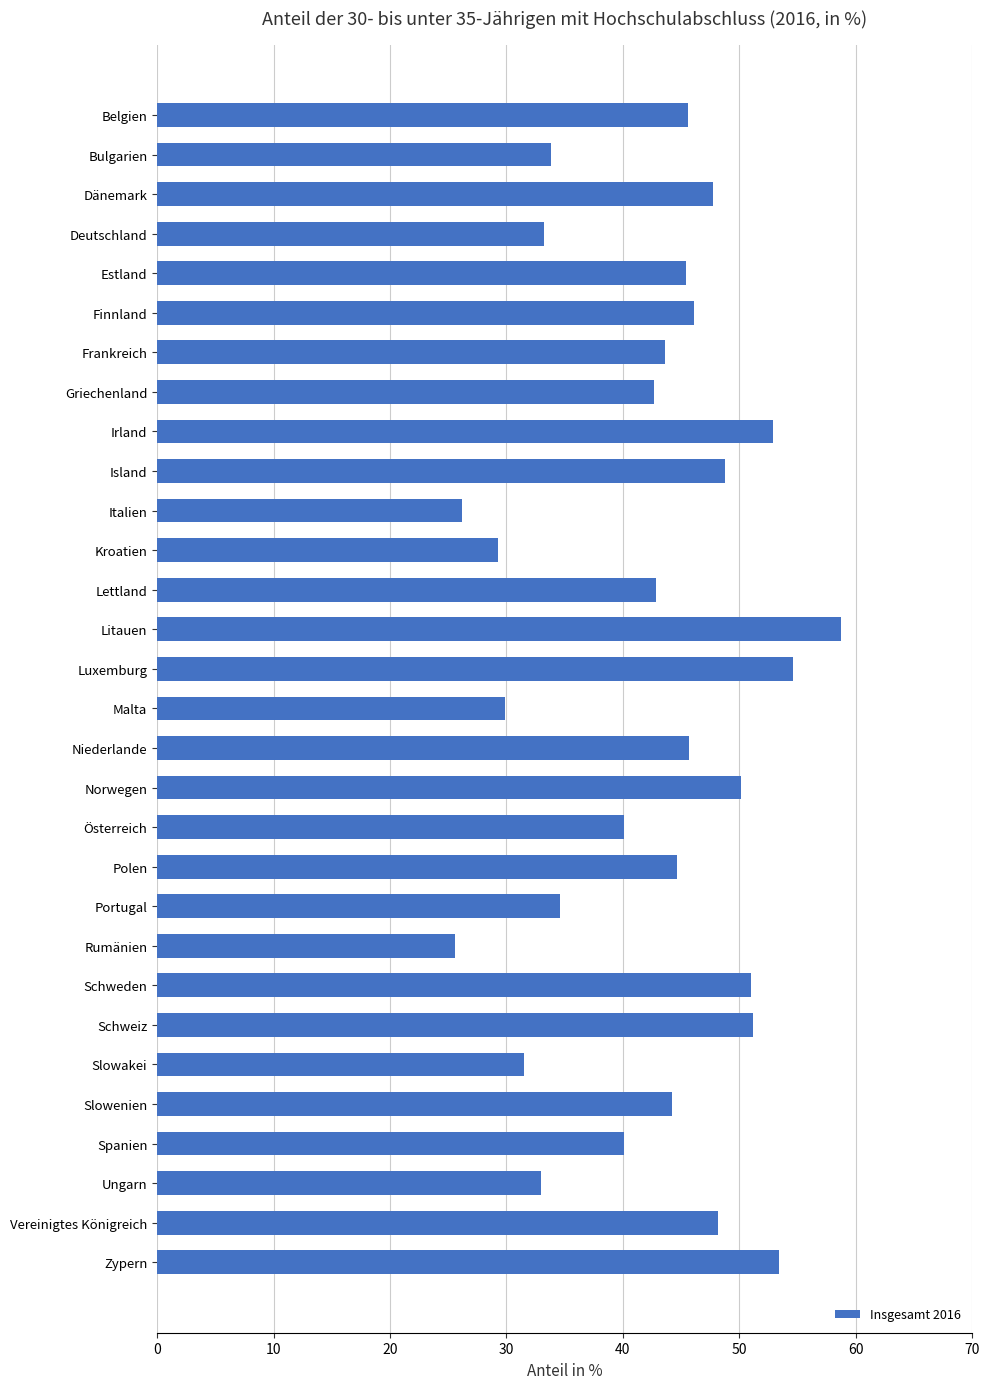

Read the value at Polen.

44.6